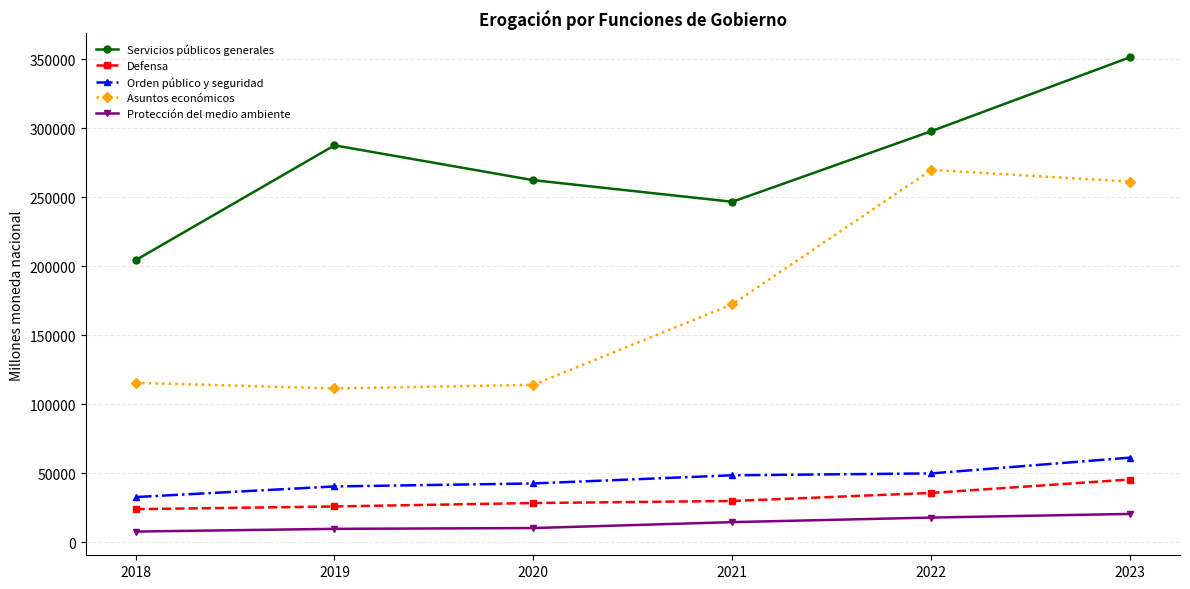

At how many categories does at least one series exceed 265719?

3